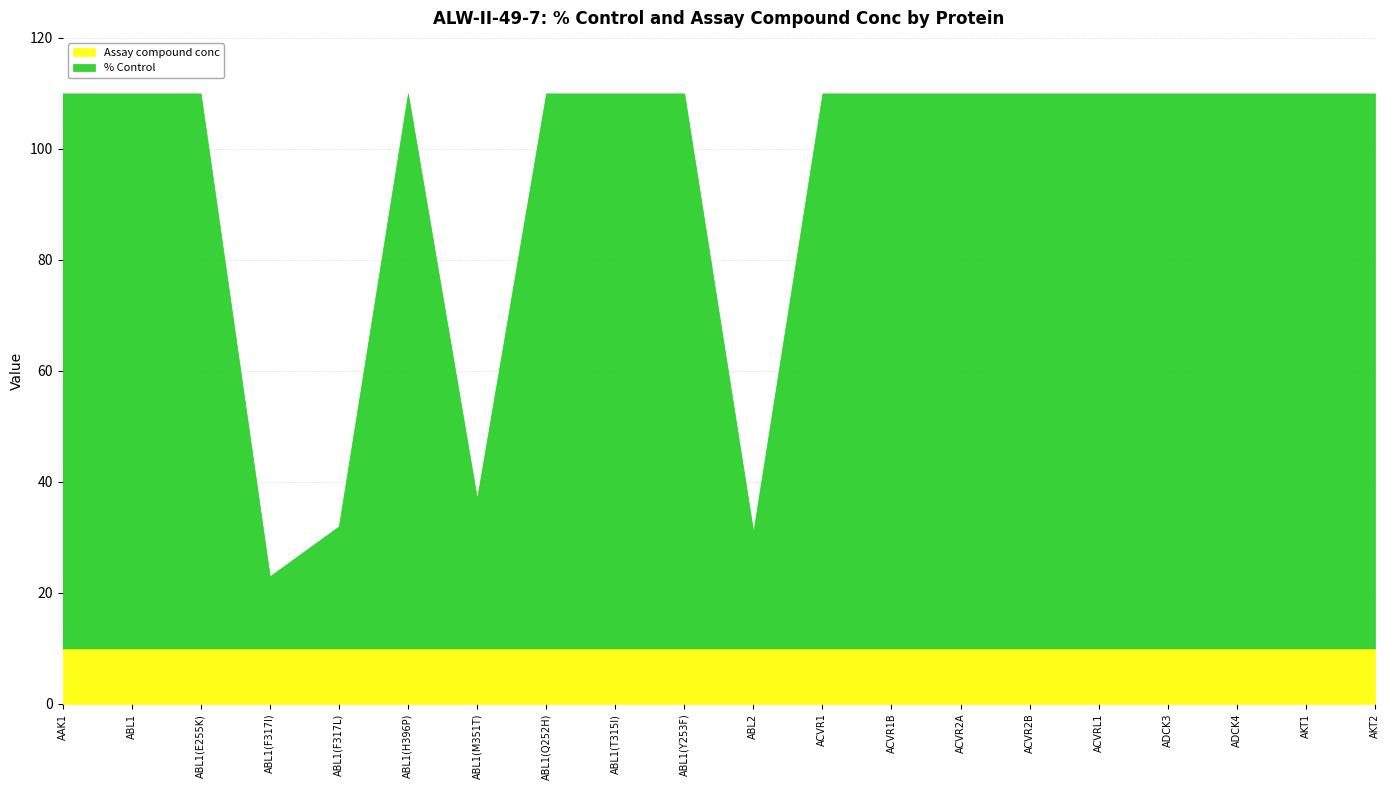

True or false: Assay compound conc and % Control intersect in this chart.

False